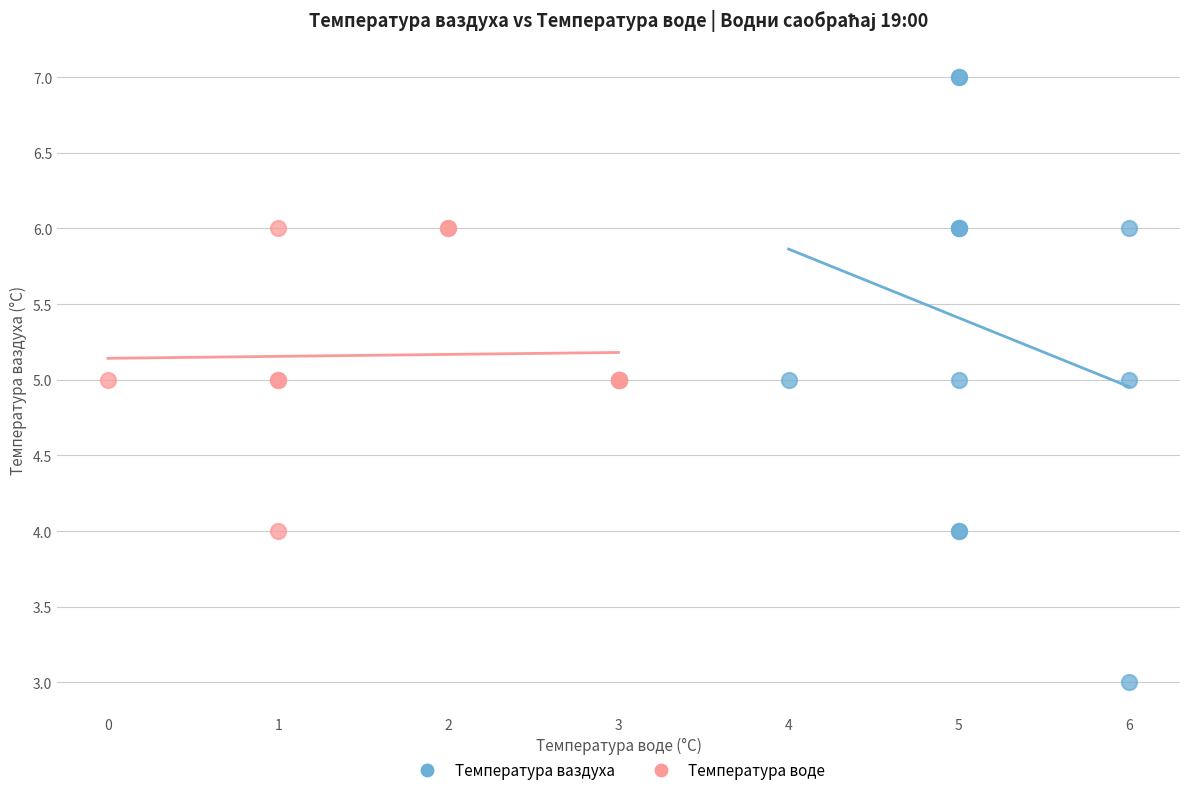

Which series reaches the maximum Y coordinate?

Температура ваздуха